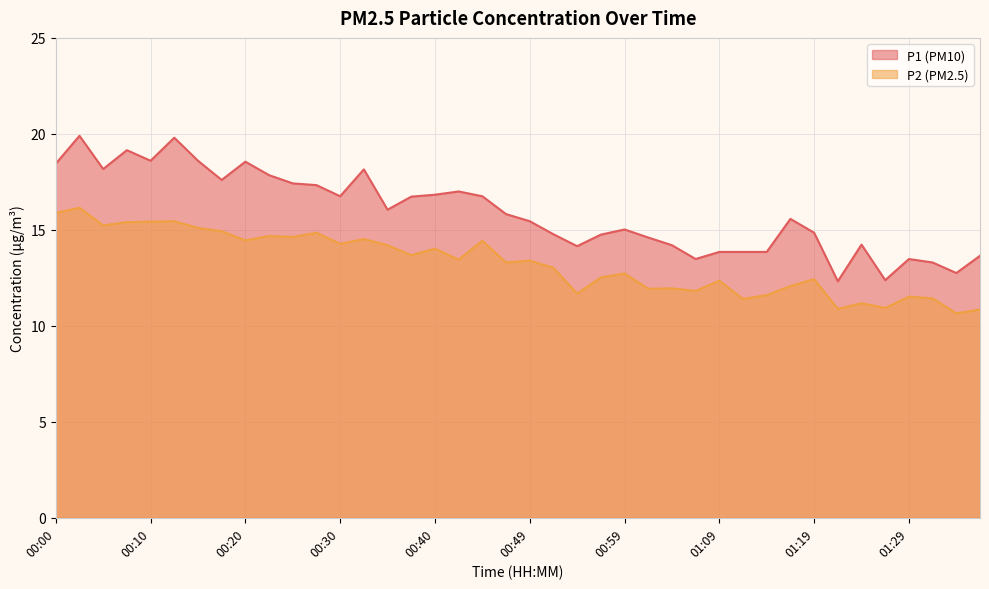

What is the average value of the P1 series?

15.9